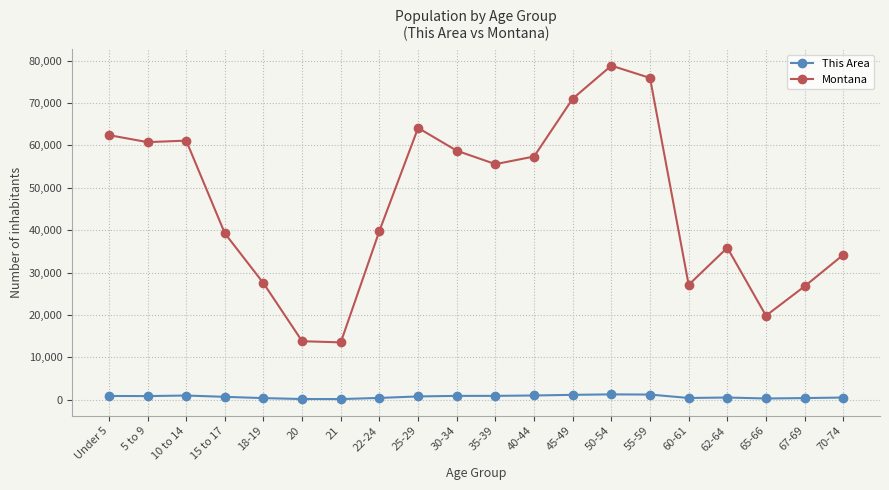

What is the label of the 2nd point from the right?

67-69